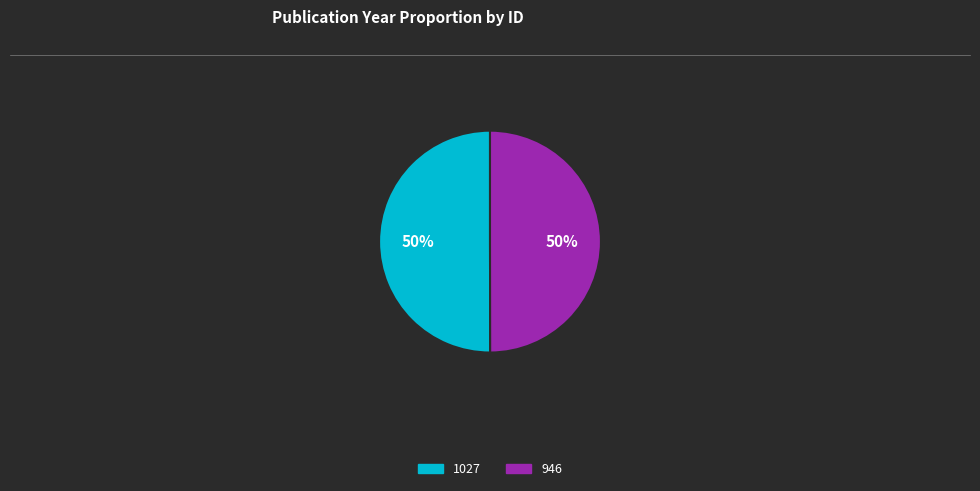

Is it true that 1027 is 50% of the pie?

True